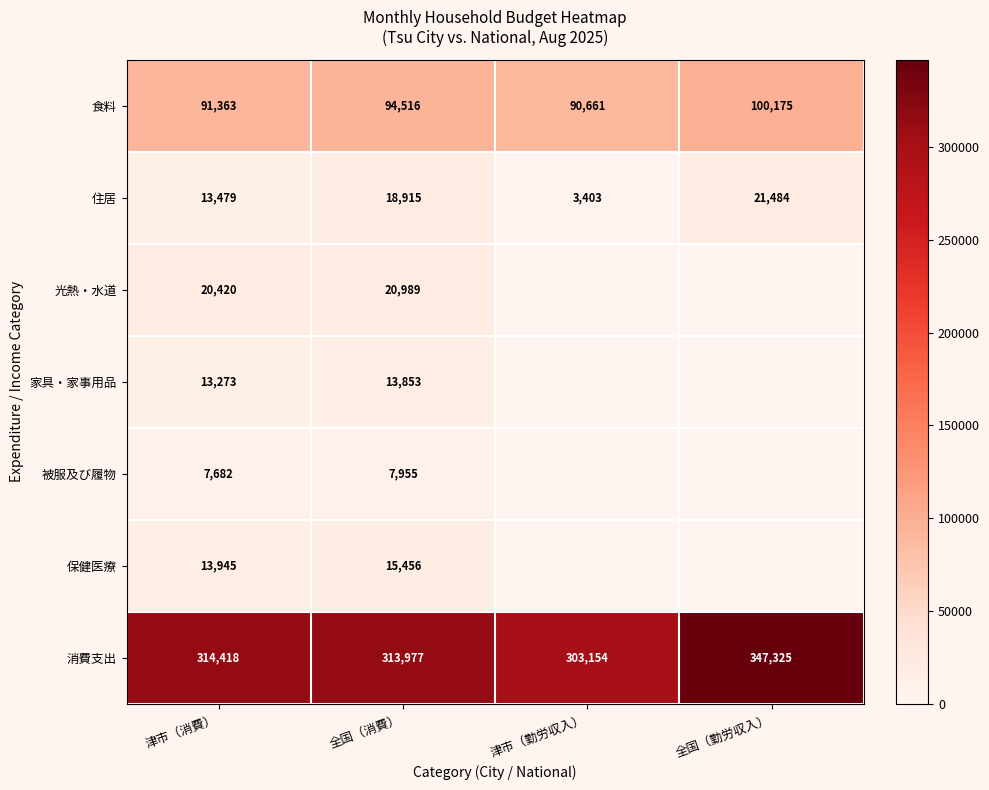

True or false: 被服及び履物 has a value of 11307 at 津市（消費）.

False